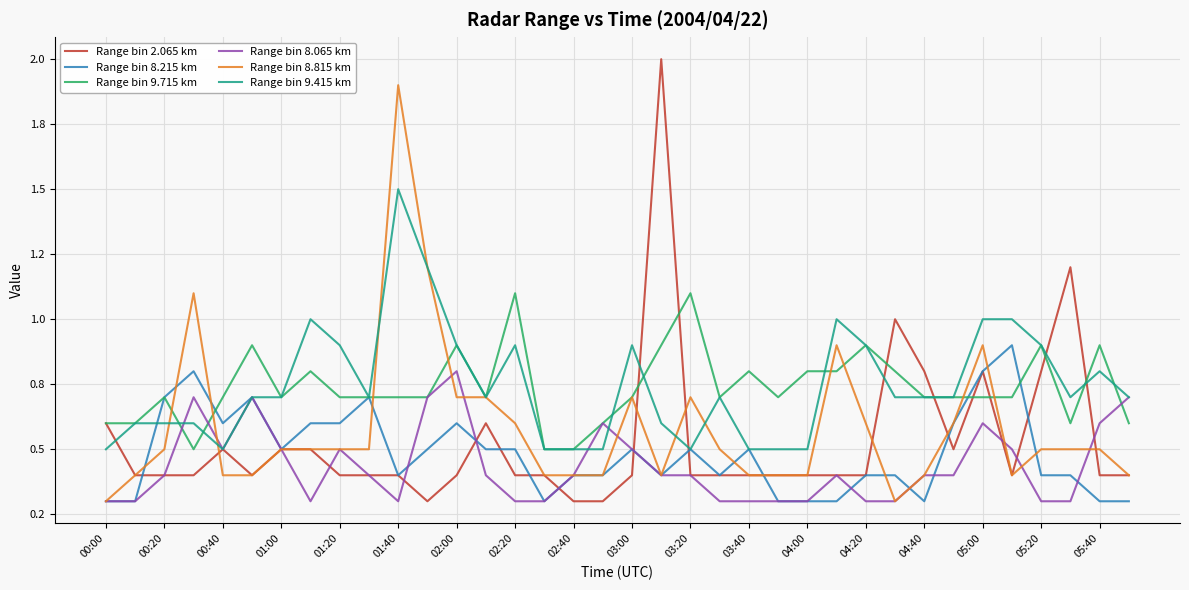

What are all the series names shown in the legend?

Range bin 2.065 km, Range bin 8.215 km, Range bin 9.715 km, Range bin 8.065 km, Range bin 8.815 km, Range bin 9.415 km